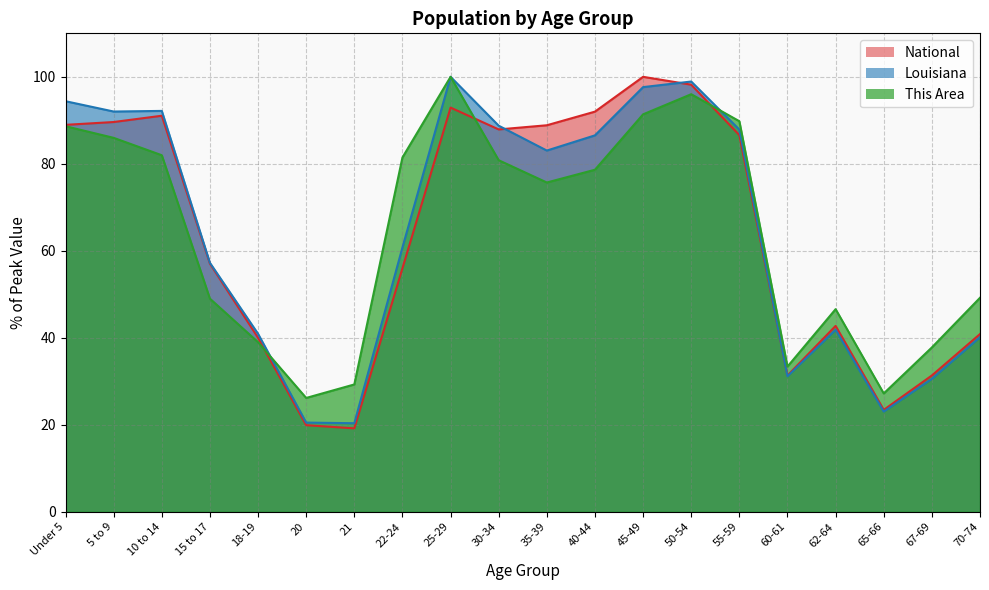

How many data points in This Area are less than 78?

10